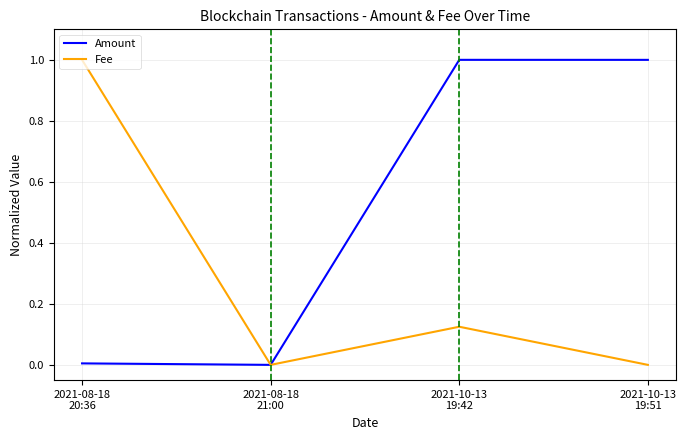

Rank the series by their average value, from lowest to highest.

Fee, Amount